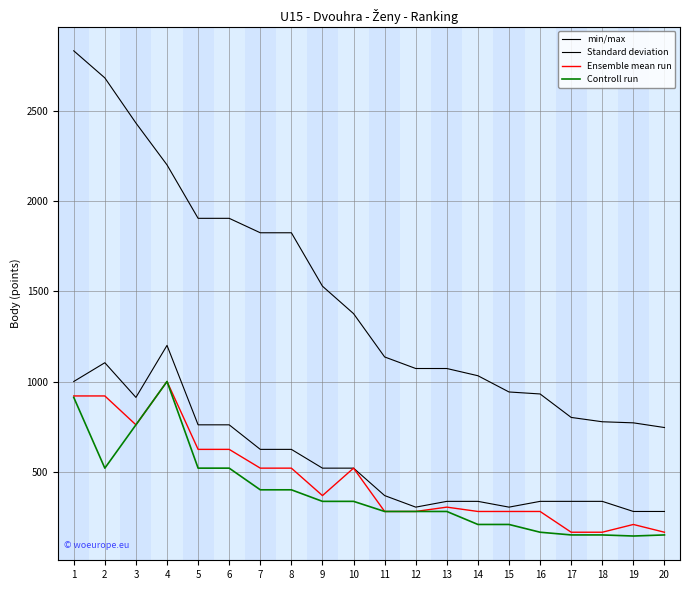

How many lines are shown in the chart?

4